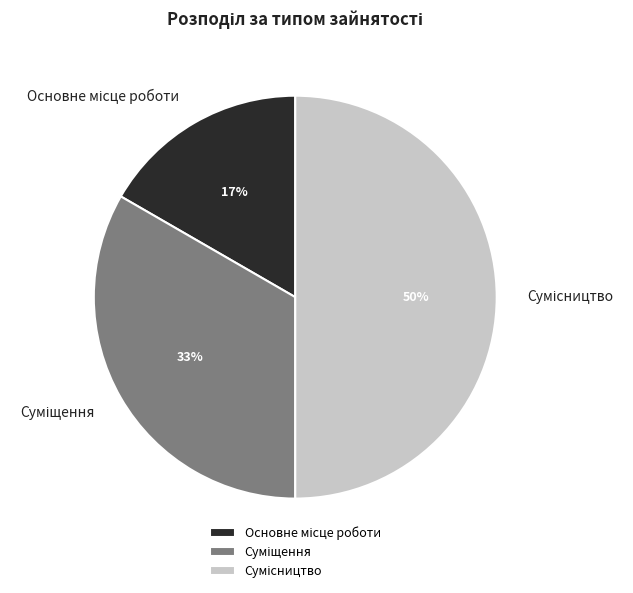

To the nearest percent, what is the difference between the largest and smallest slice percentages?

33%